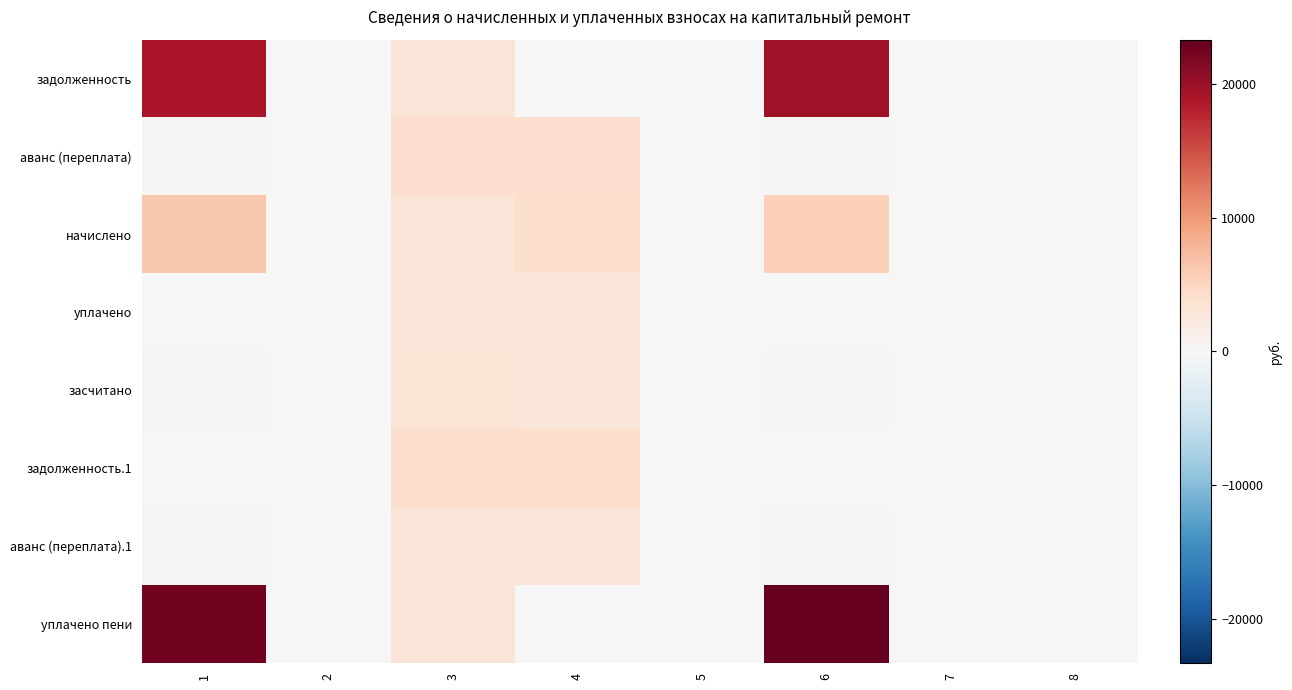

At which category is the sum across all series the highest?

6